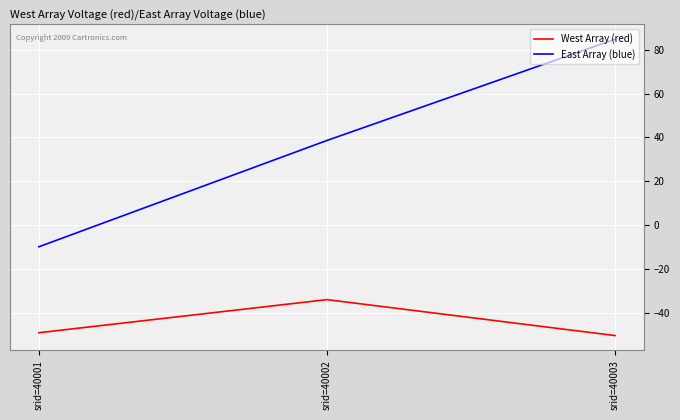

Does the chart have visible grid lines?

Yes